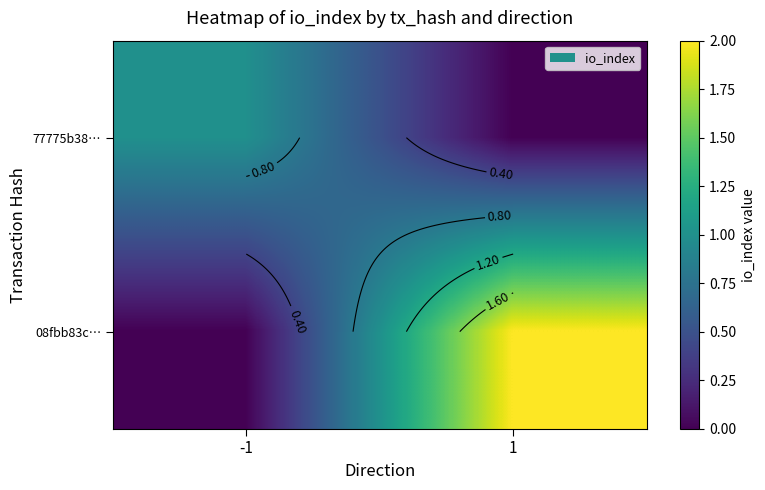

What is the sum of all 08fbb83c… values?

2